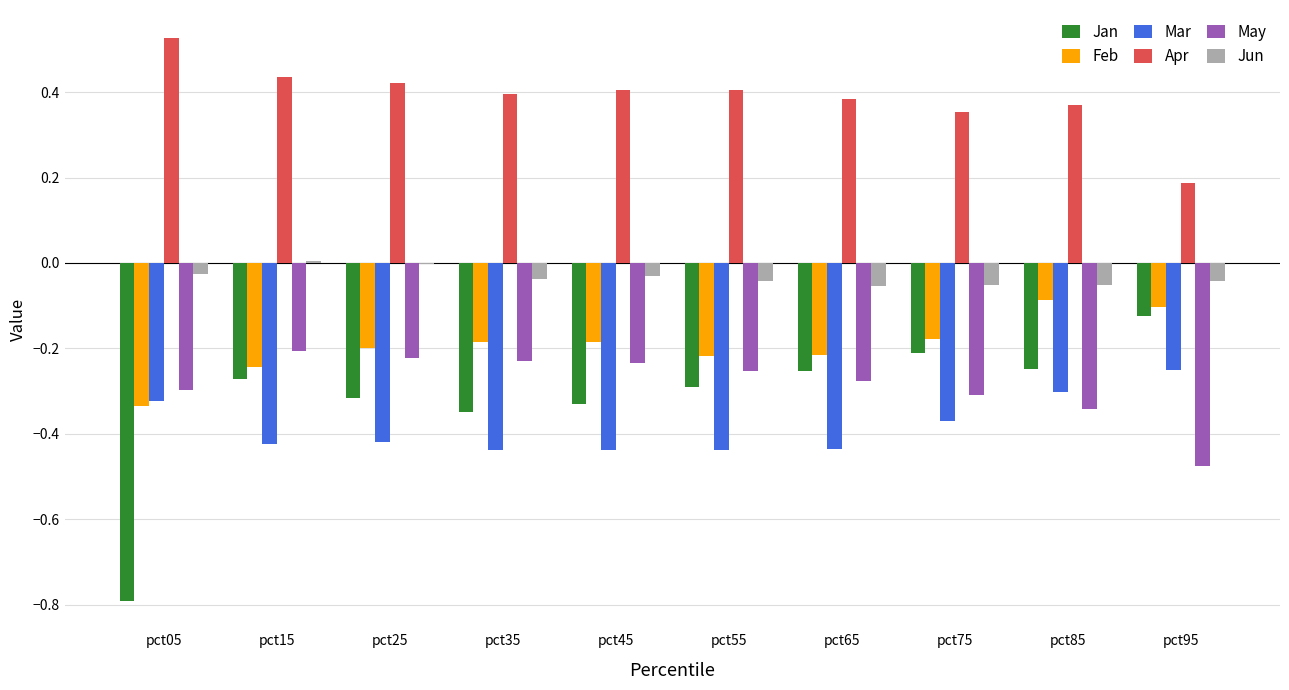

What is the sum of all Jan values?

-3.2